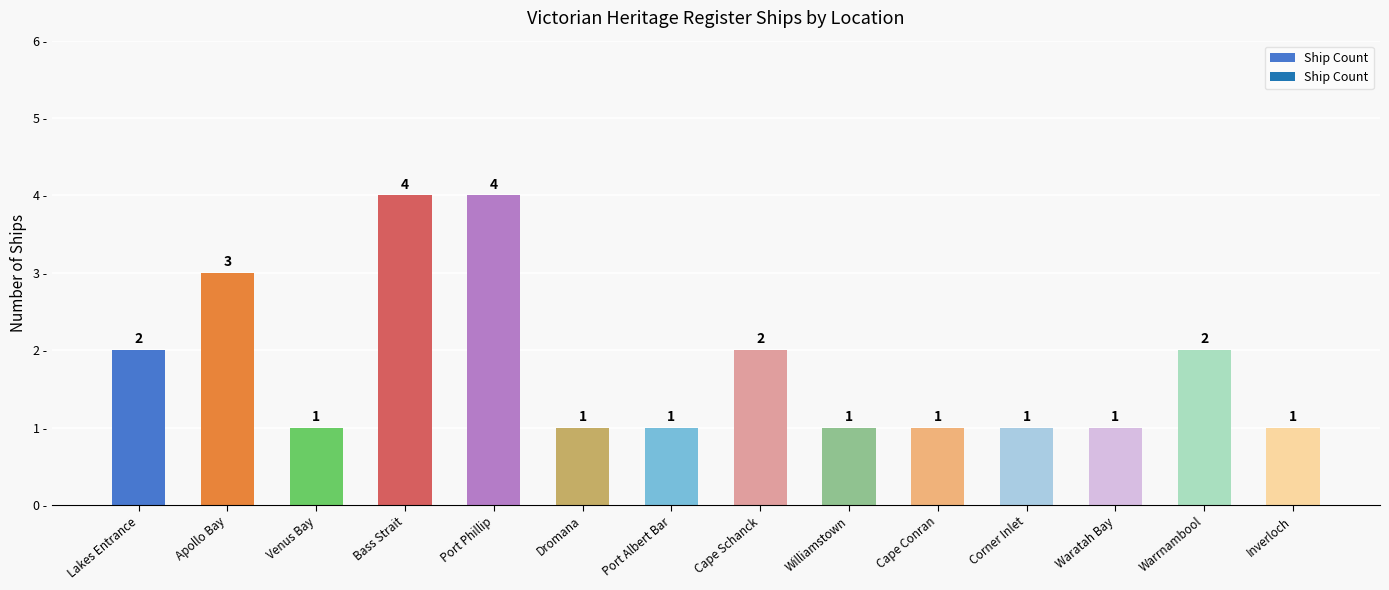

What is the difference between the values at Port Phillip and Inverloch?

3